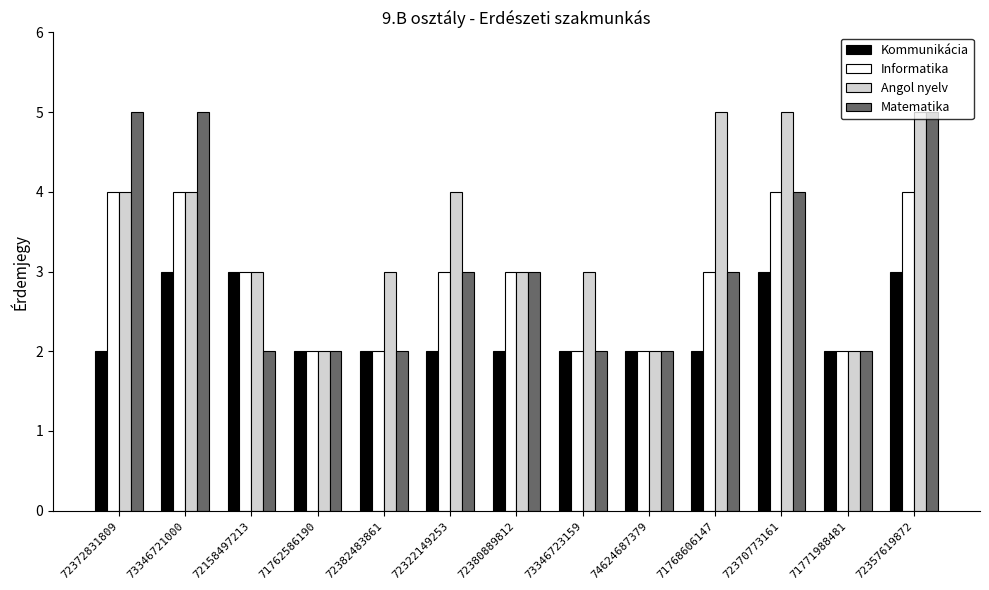

Count the number of data series in this chart.

4